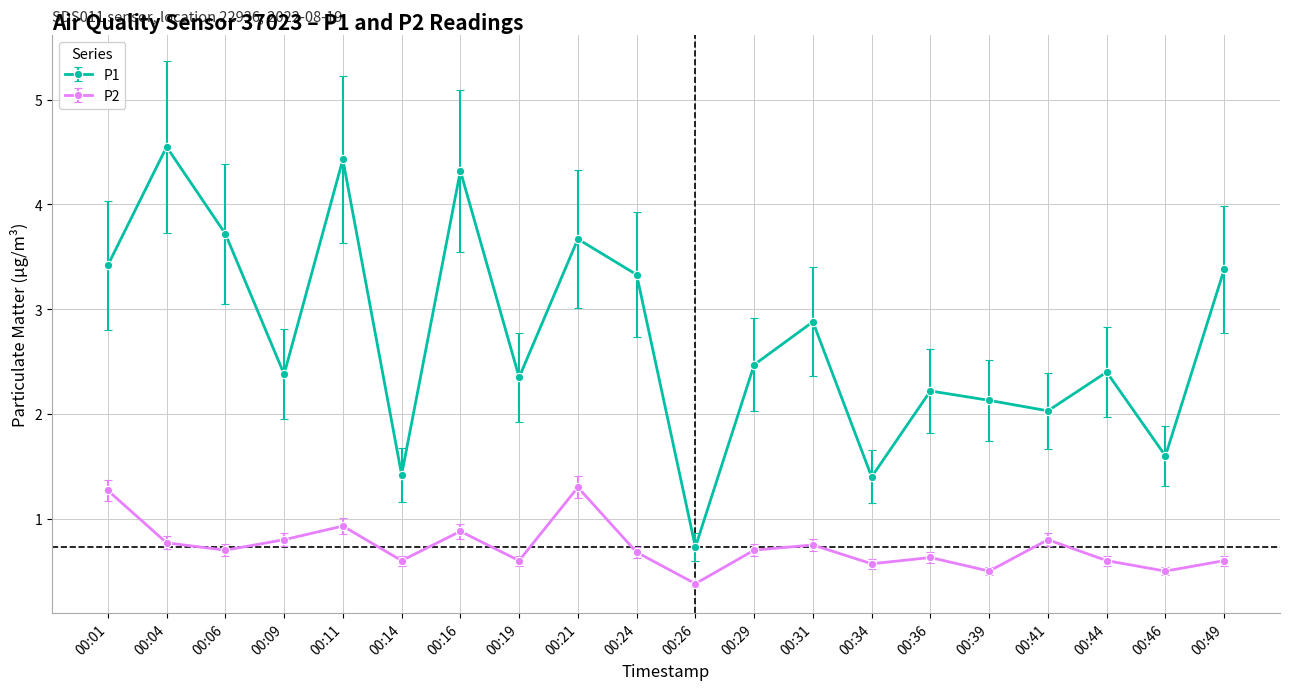

What is the value of the P2 point at the 14th from the left?

0.6